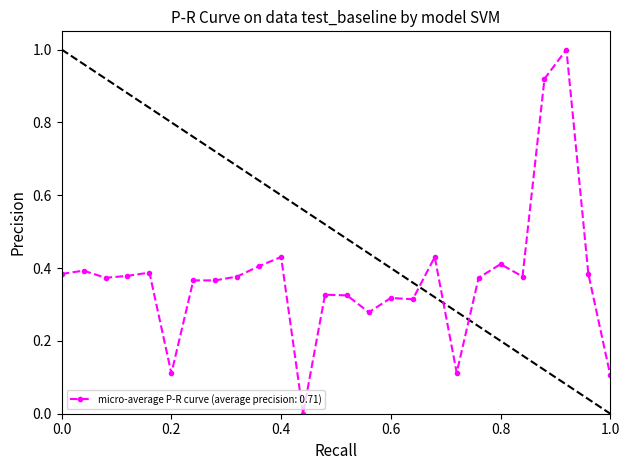

How many data points does each series have?

26